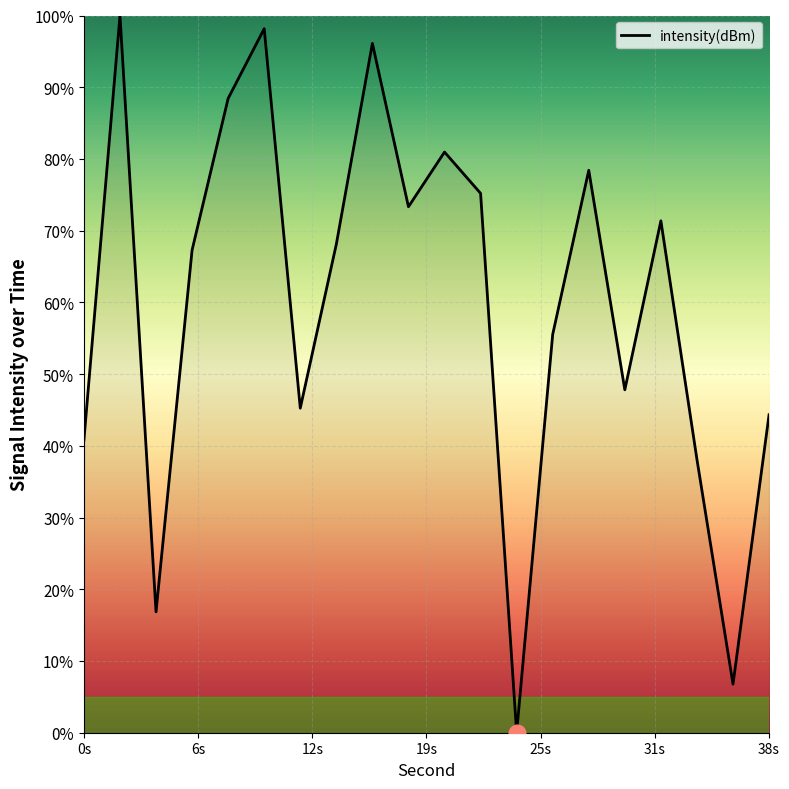

What is the difference between the second highest and minimum values?

98.2